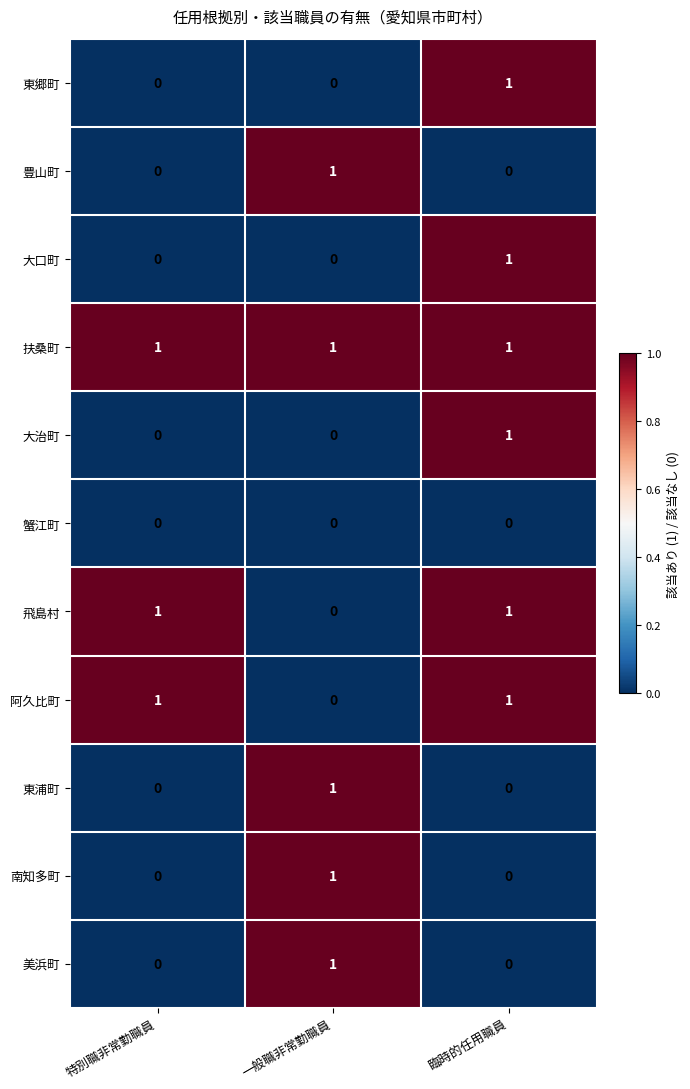

True or false: 阿久比町 has a value of 1 at 一般職非常勤職員.

False